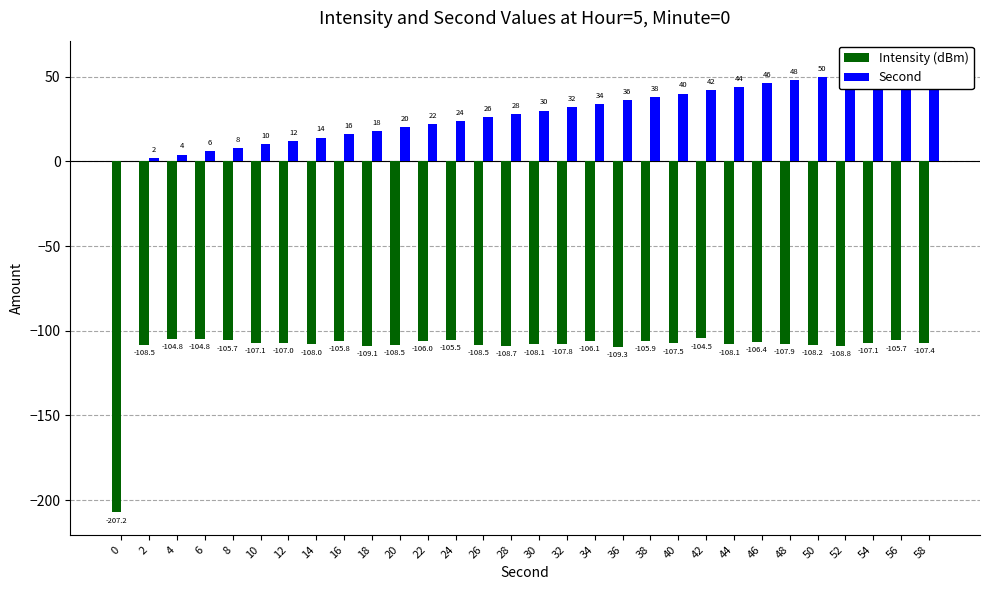

Count the number of categories in the chart.

30